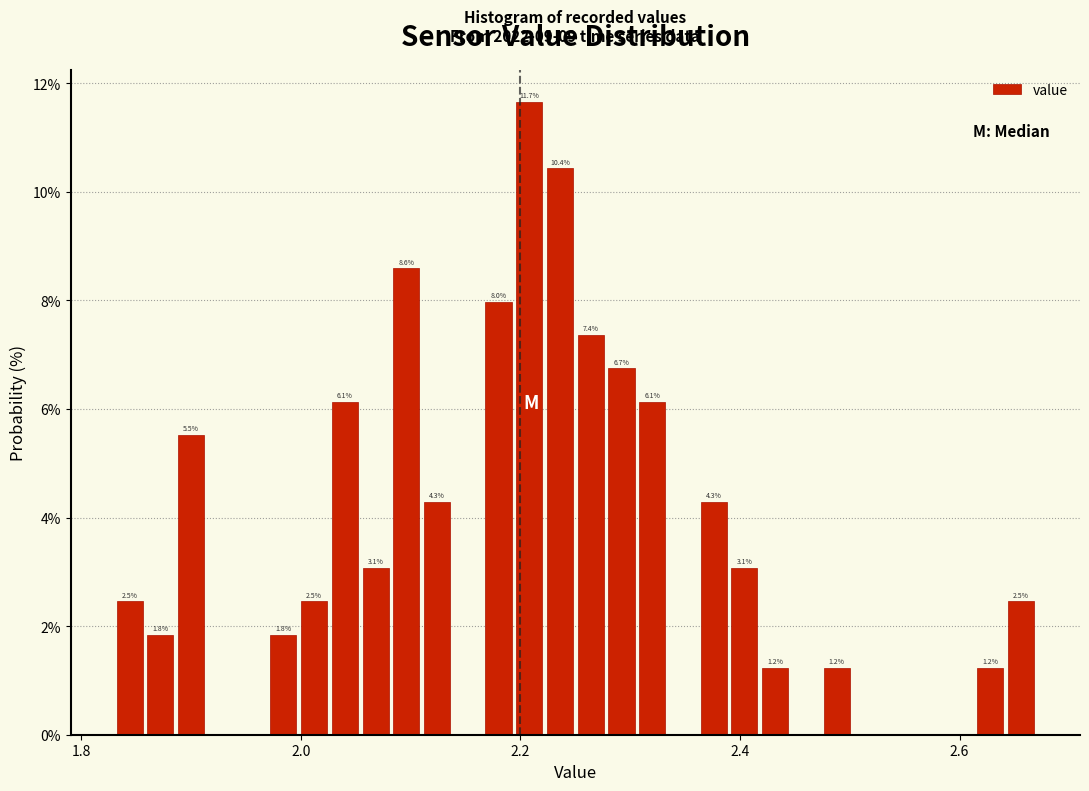

Read against the x-axis, roughly where is the centre of the tallest bar?

2.20